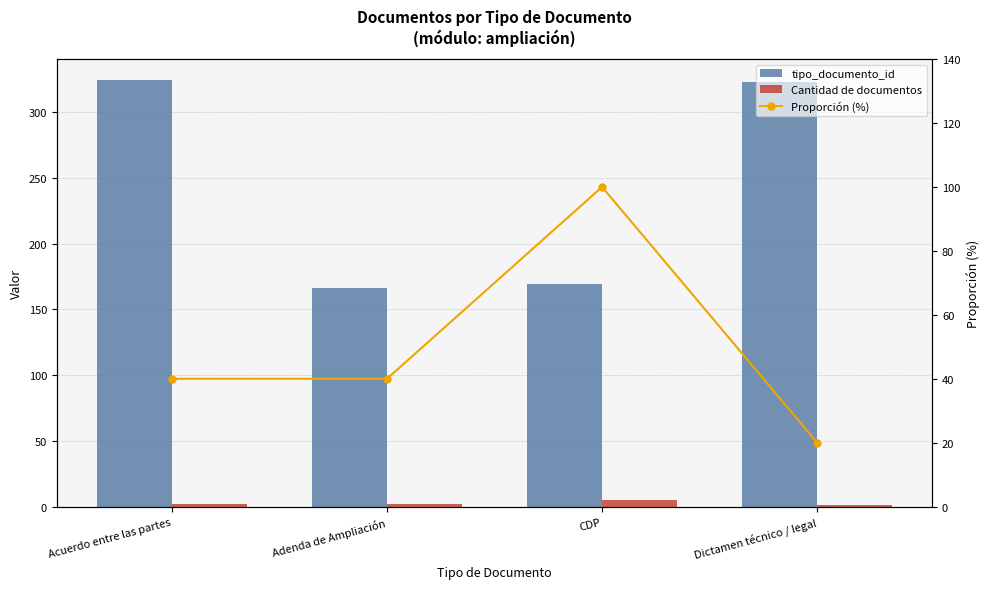

Reading left to right, transcribe all the data shown in this chart.

tipo_documento_id: Acuerdo entre las partes=324	Adenda de Ampliación=166	CDP=169	Dictamen técnico / legal=323
Cantidad de documentos: Acuerdo entre las partes=2	Adenda de Ampliación=2	CDP=5	Dictamen técnico / legal=1
Proporción (%): Acuerdo entre las partes=40	Adenda de Ampliación=40	CDP=100	Dictamen técnico / legal=20